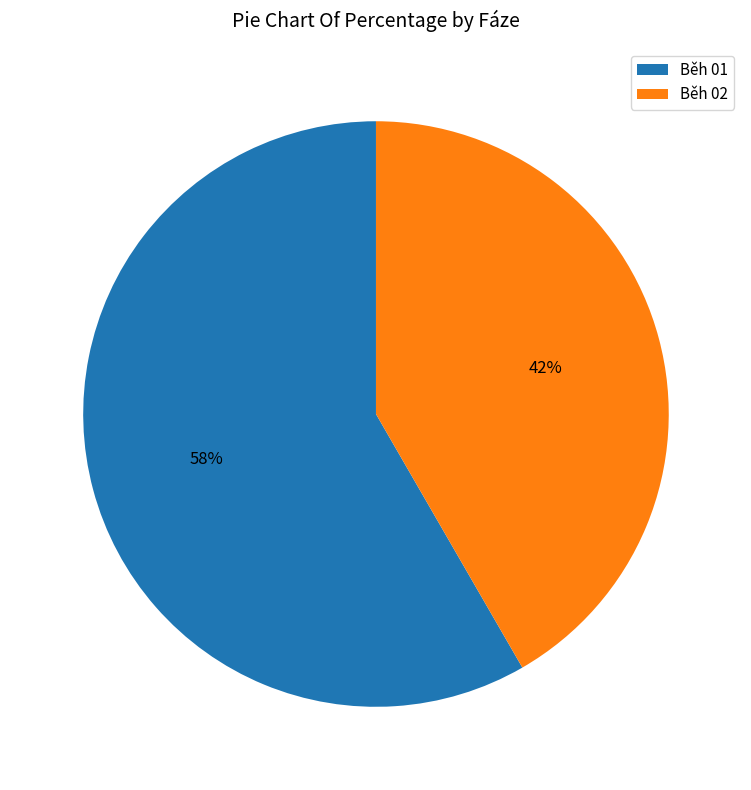

Rank the categories by value from highest to lowest.

Běh 01, Běh 02